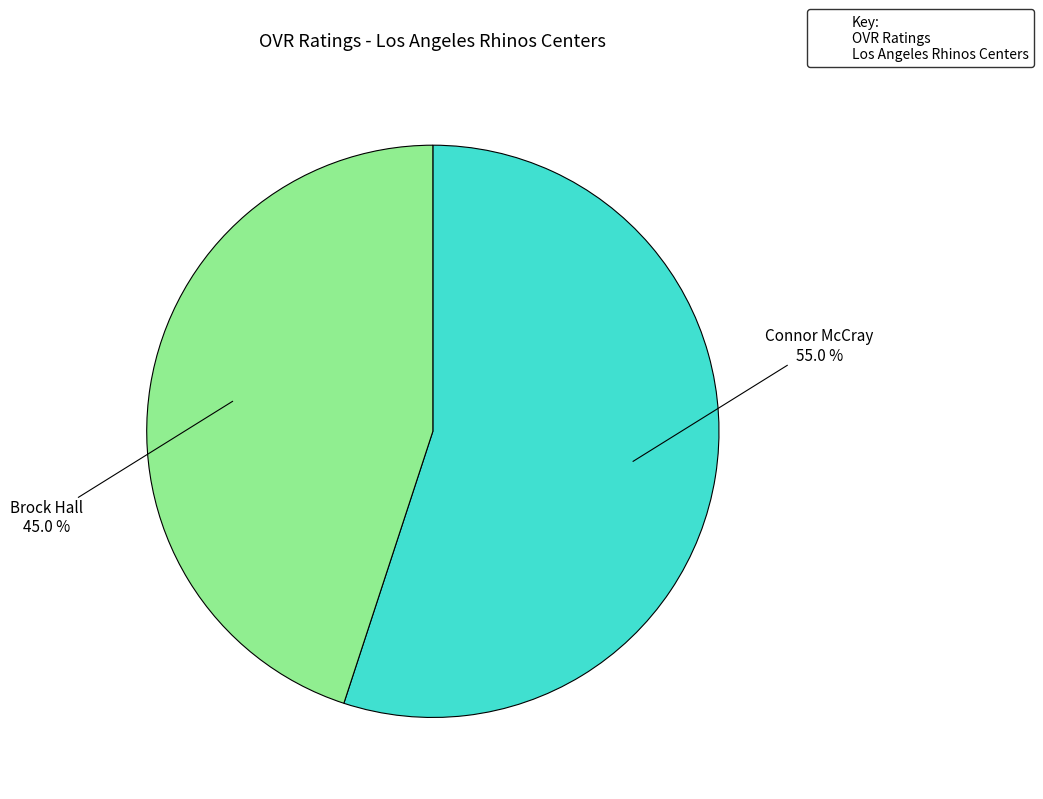

Is there a majority slice in this chart?

Yes